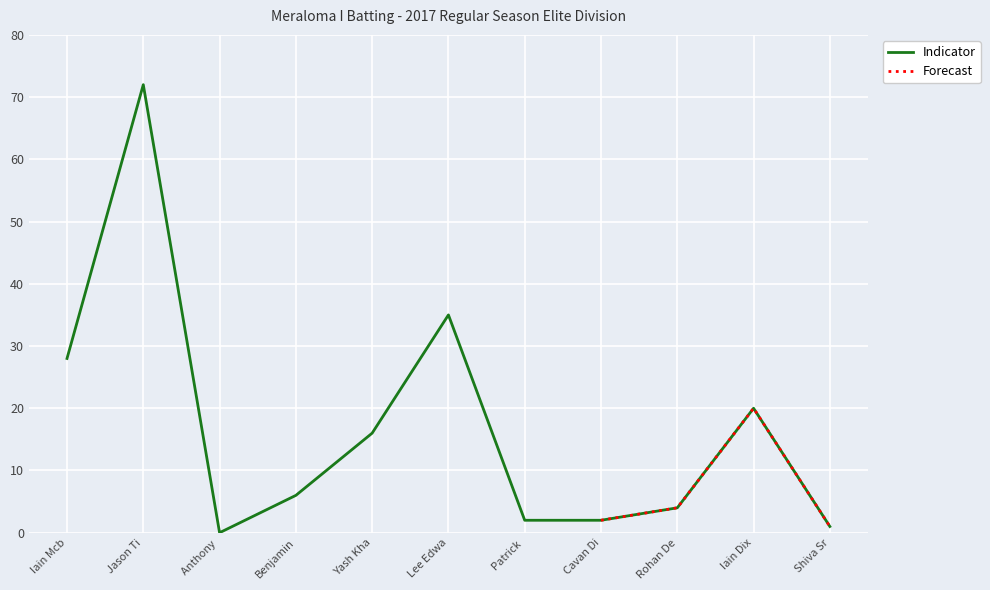

Is it true that Indicator equals 2 at Cavan Di?

True